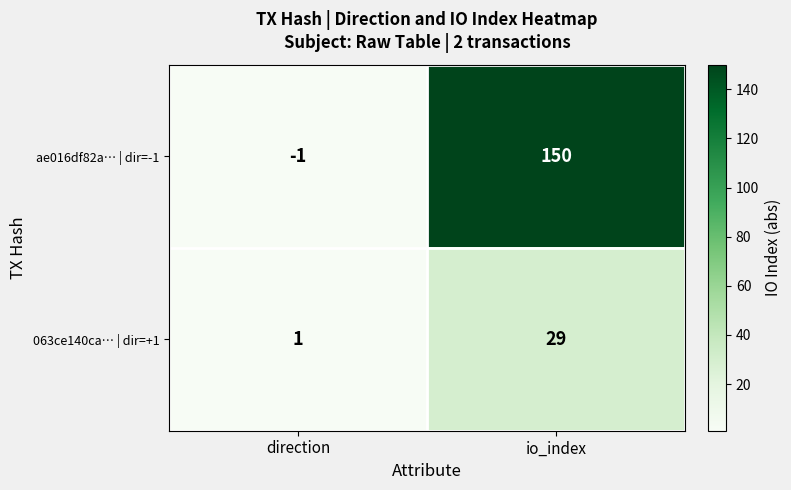

Reading right to left, what are all the values shown in this chart?

ae016df82a… | dir=-1: io_index=150	direction=-1
063ce140ca… | dir=+1: io_index=29	direction=1